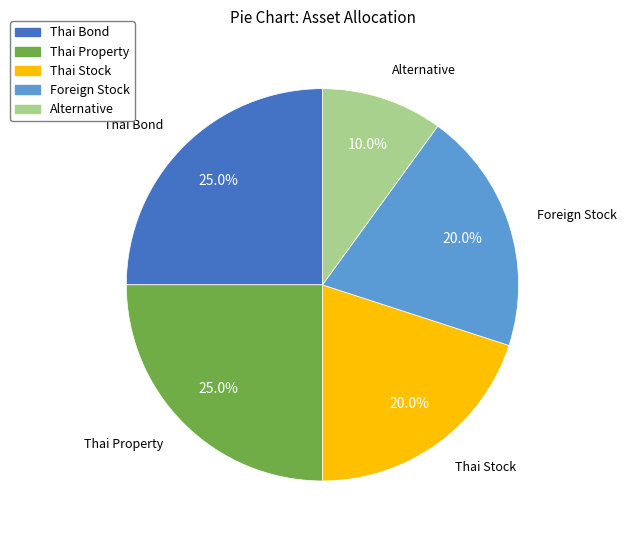

To the nearest percent, what is the average slice percentage?

20%